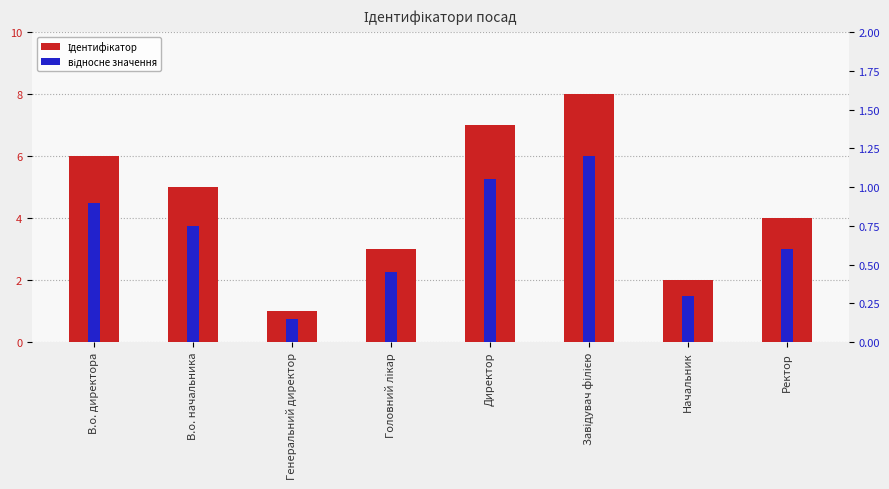

Which series has the largest range (max minus min)?

Ідентифікатор